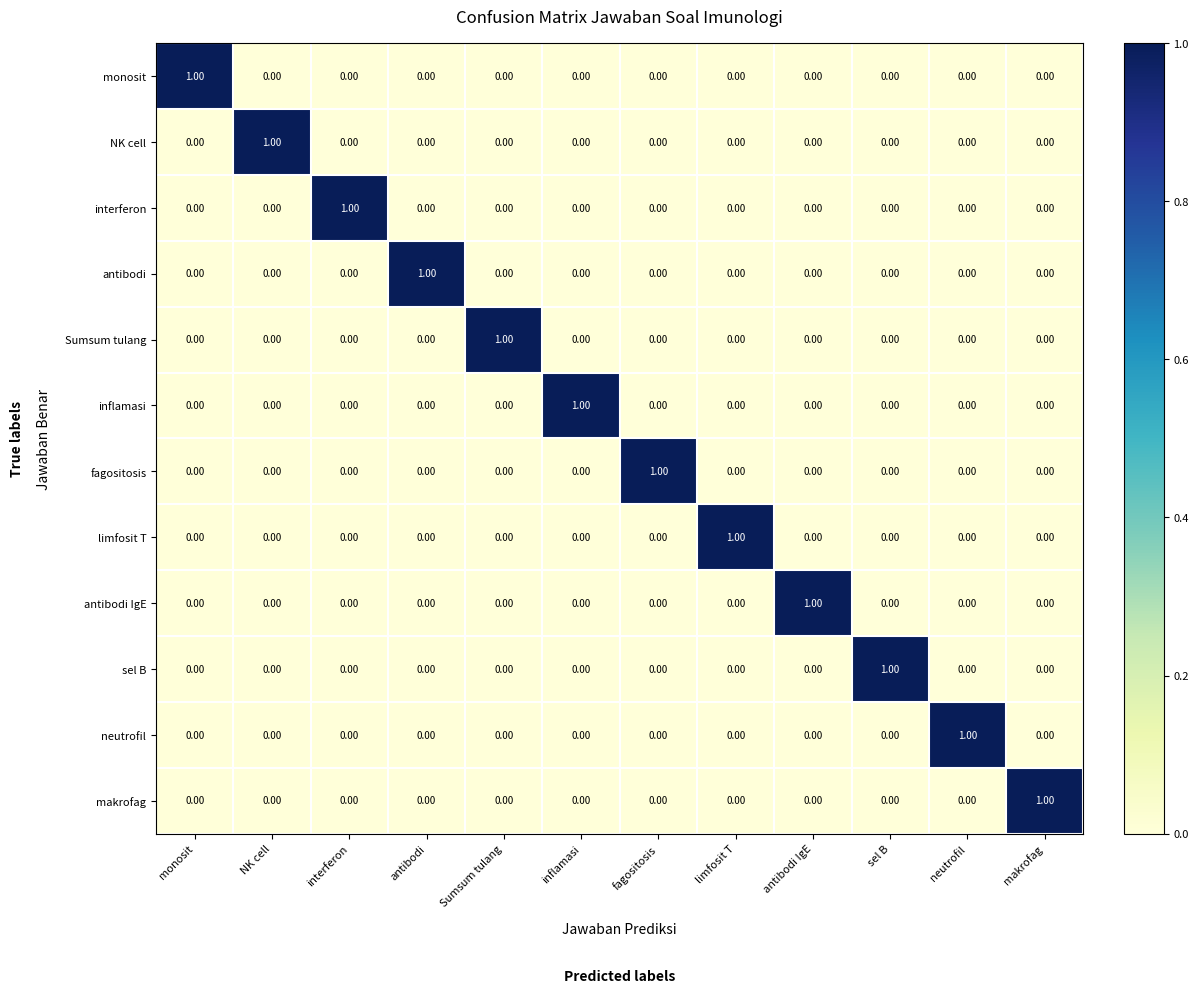

At how many categories does at least one series exceed 0?

12